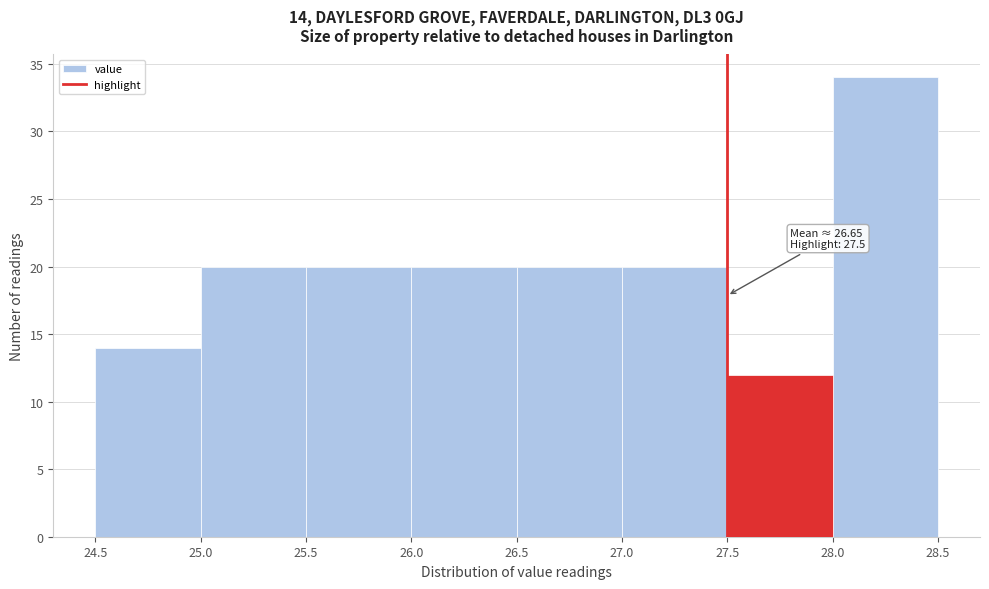

Which range on the x-axis has the tallest bar?

28.0 to 28.5